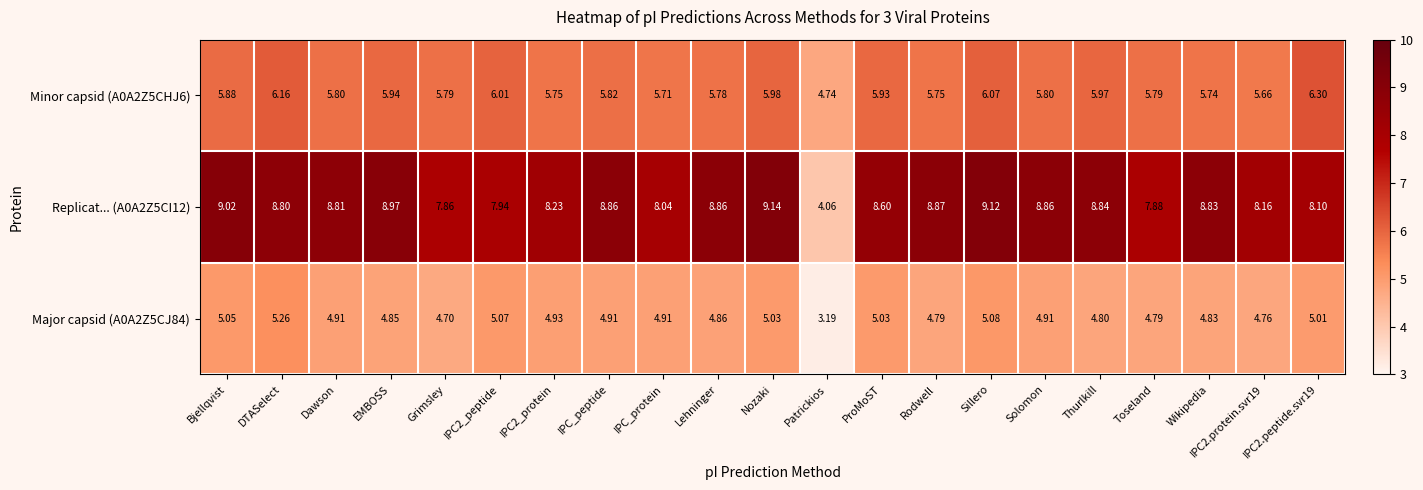

Which series changed the most between IPC2_peptide and ProMoST?

Replicat... (A0A2Z5CI12)